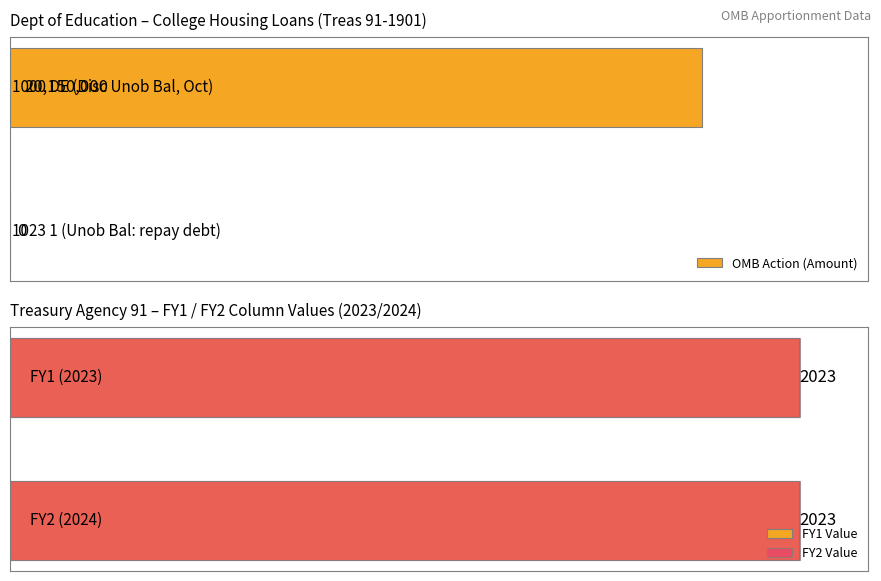

Reading left to right, what are all the values shown in this chart?

OMB Action (Amount): 20150000.0	0.0
FY1 Value: 0.6	0.6
FY2 Value: 0.6	0.6